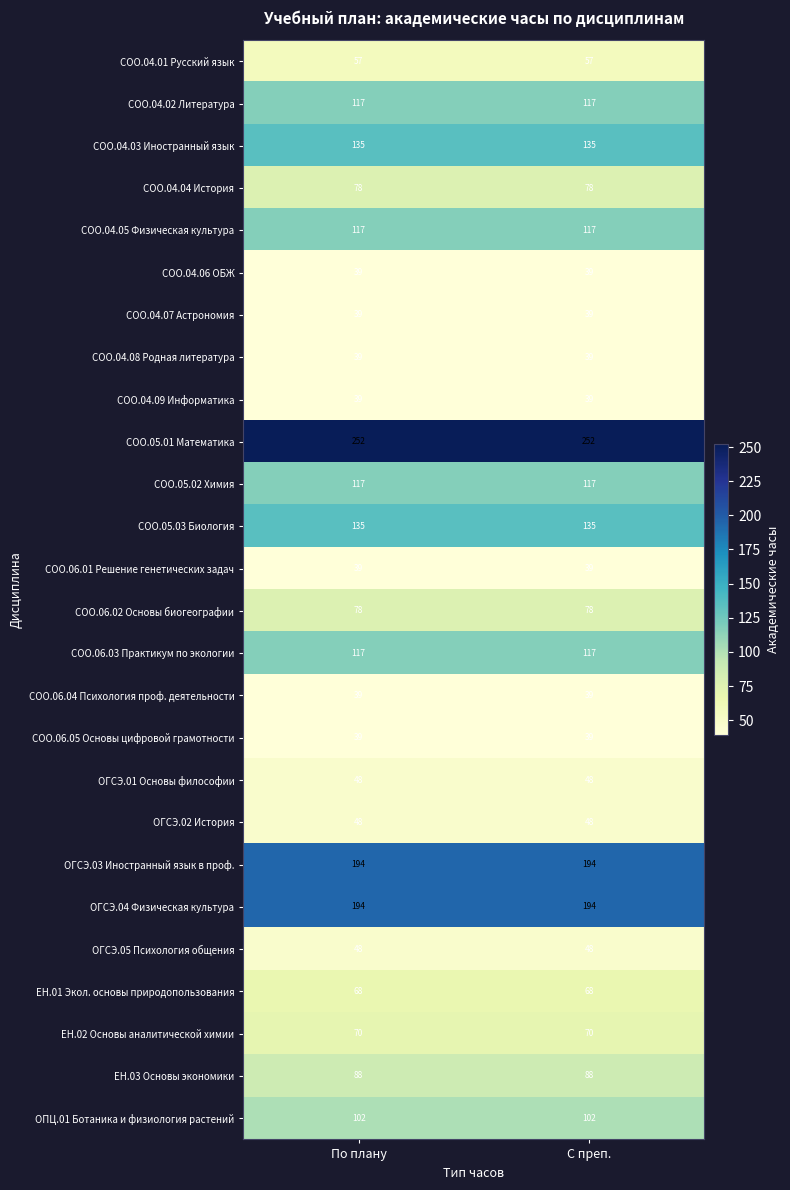

What is the greatest value displayed?

252